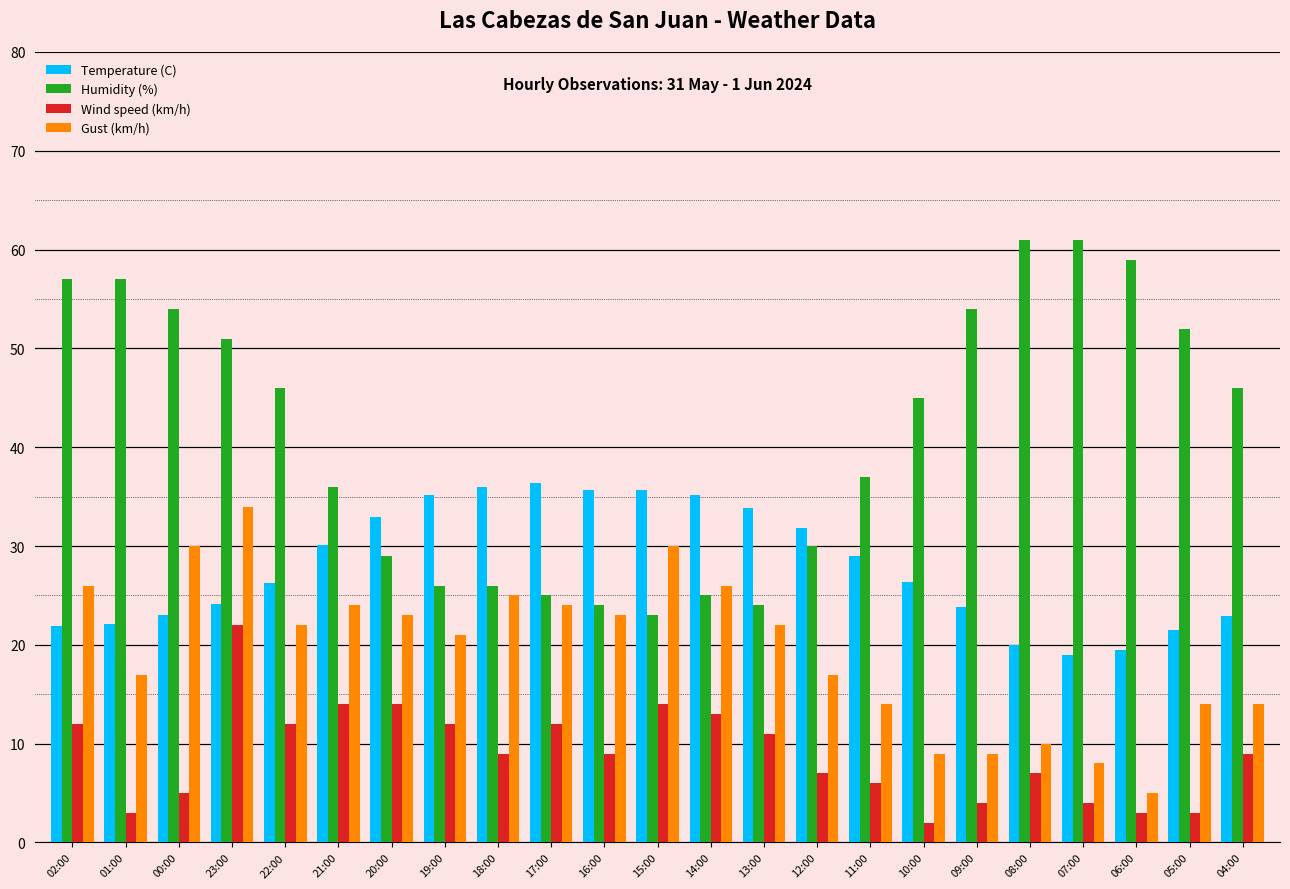

Rank the series by their average value, from lowest to highest.

Wind speed (km/h), Gust (km/h), Temperature (C), Humidity (%)